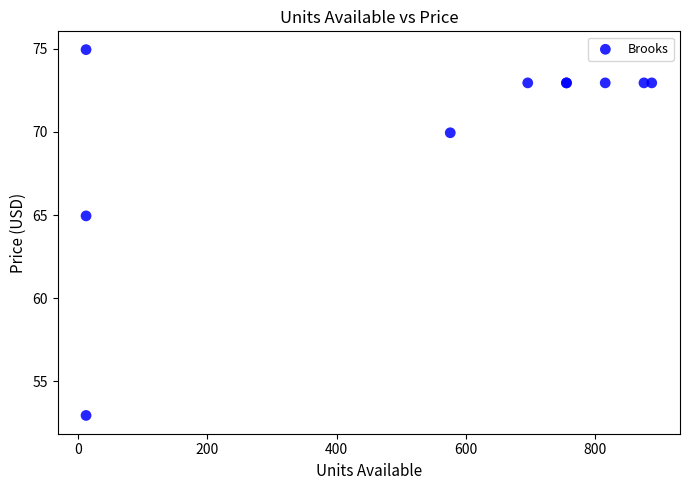

What Y value in the scatter plot is closest to 63?

65.0